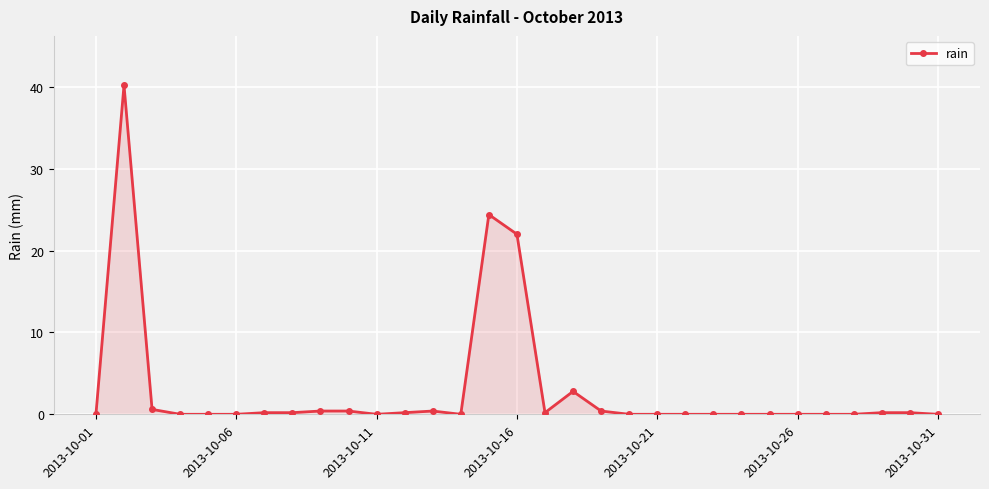

True or false: there are more than 2 points higher than both neighbors.

True